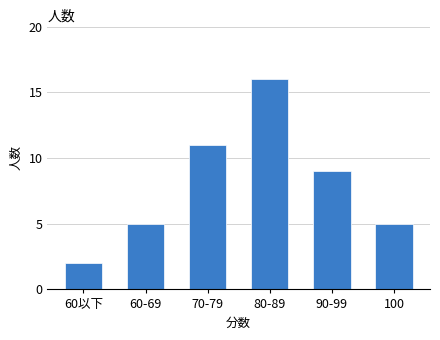

Reading left to right, transcribe all the data shown in this chart.

60以下=2	60-69=5	70-79=11	80-89=16	90-99=9	100=5